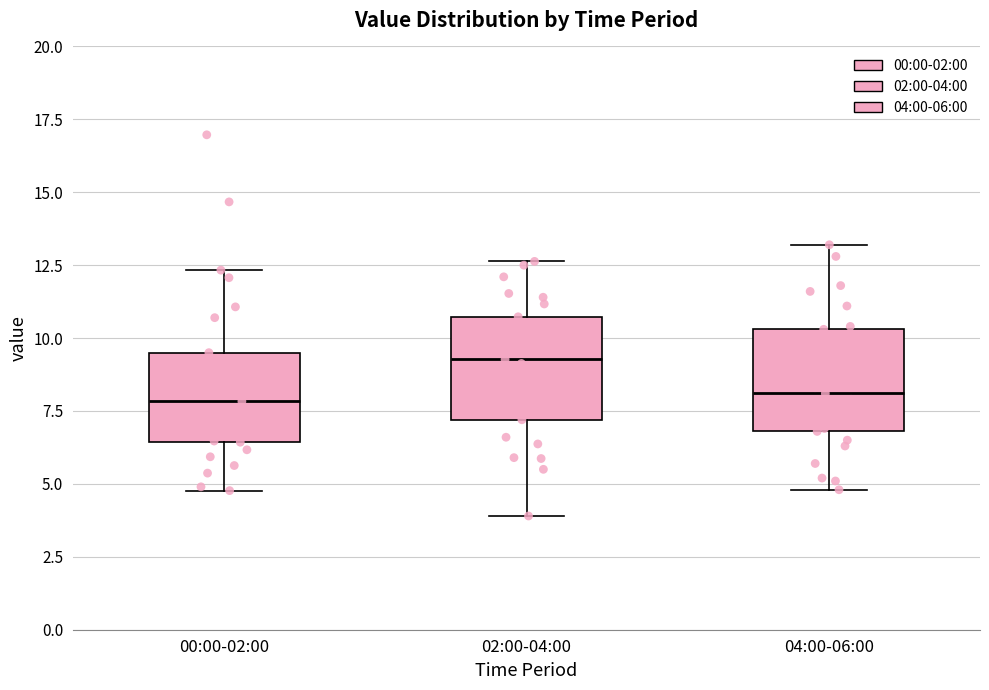

Reading left to right, transcribe this box plot: for each box, give where its median line is, the range the box spans, and where its two whiskers end, as read against the y-axis. The values are not printed on the chart, so give them approximately, as read against the axis.

00:00-02:00: median 8.0, box 6.5 to 9.5, whiskers 5.0 to 12.5
02:00-04:00: median 9.5, box 7.0 to 10.5, whiskers 4.0 to 12.5
04:00-06:00: median 8.0, box 7.0 to 10.5, whiskers 5.0 to 13.0